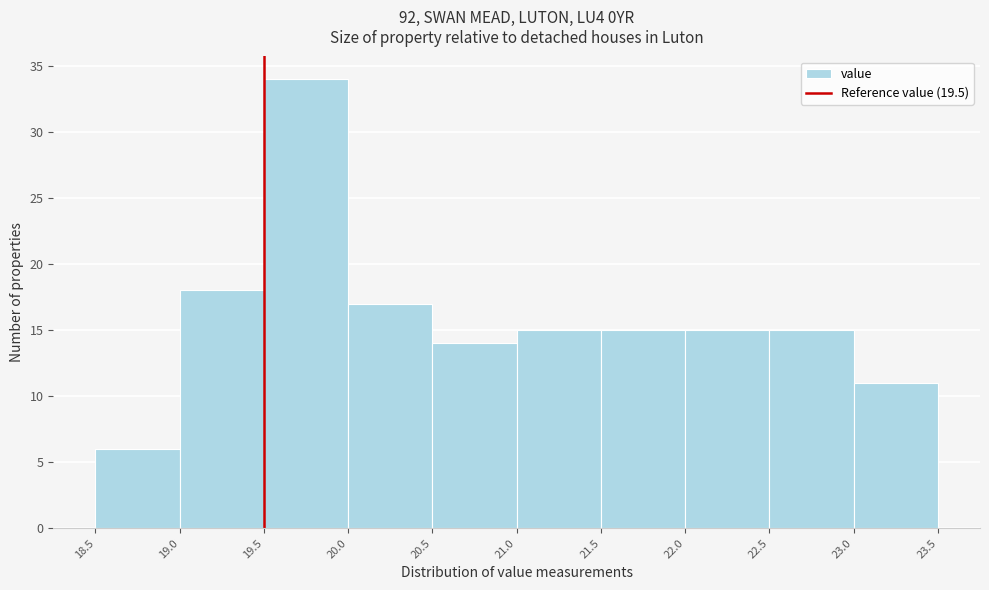

What is the height of the bar covering 21.0 to 21.5 on the x-axis? The values are not printed on the chart, so give them approximately, as read against the axis.

15